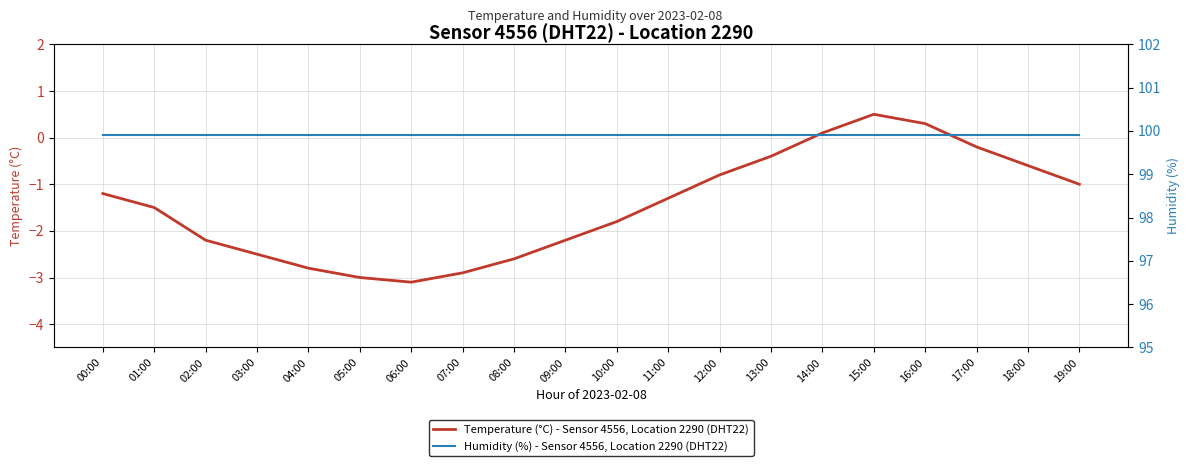

True or false: Humidity (%) - Sensor 4556, Location 2290 (DHT22) has more than 1 points higher than both neighbors.

False